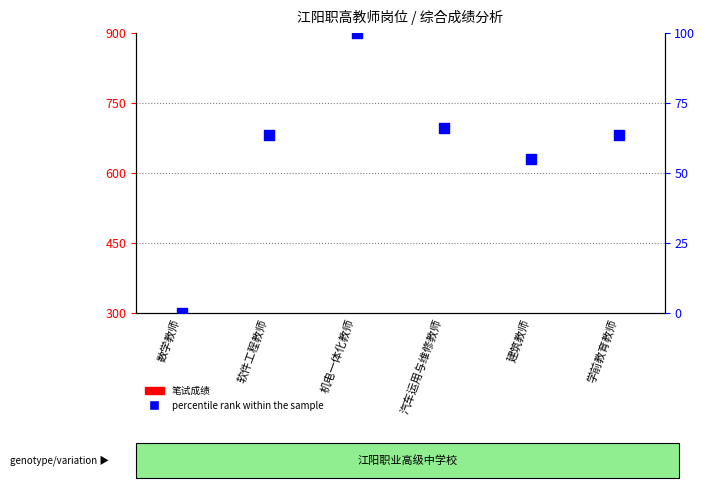

What are all the series names shown in the legend?

笔试成绩, percentile rank within the sample